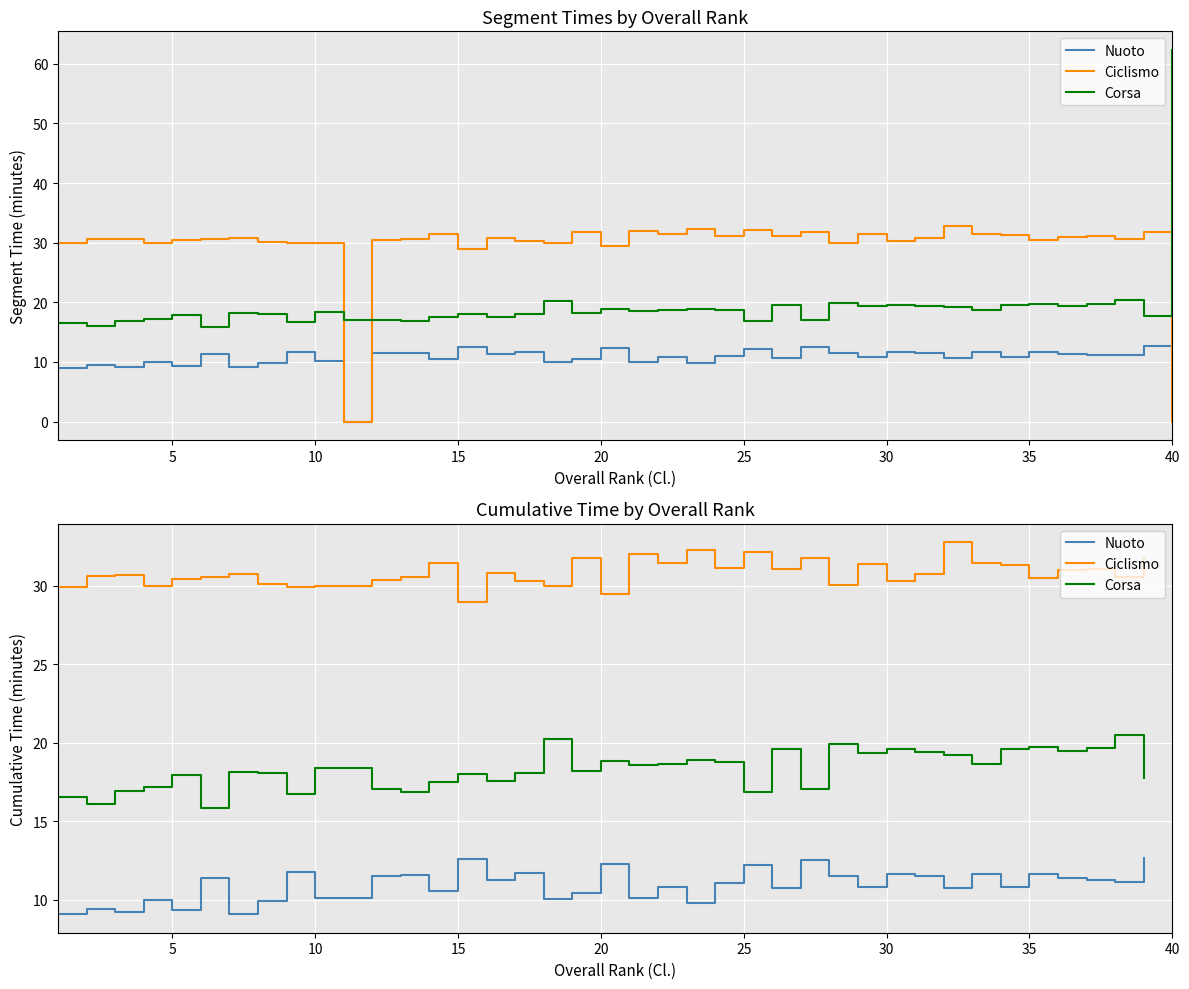

True or false: Nuoto and Corsa cross at least once.

False